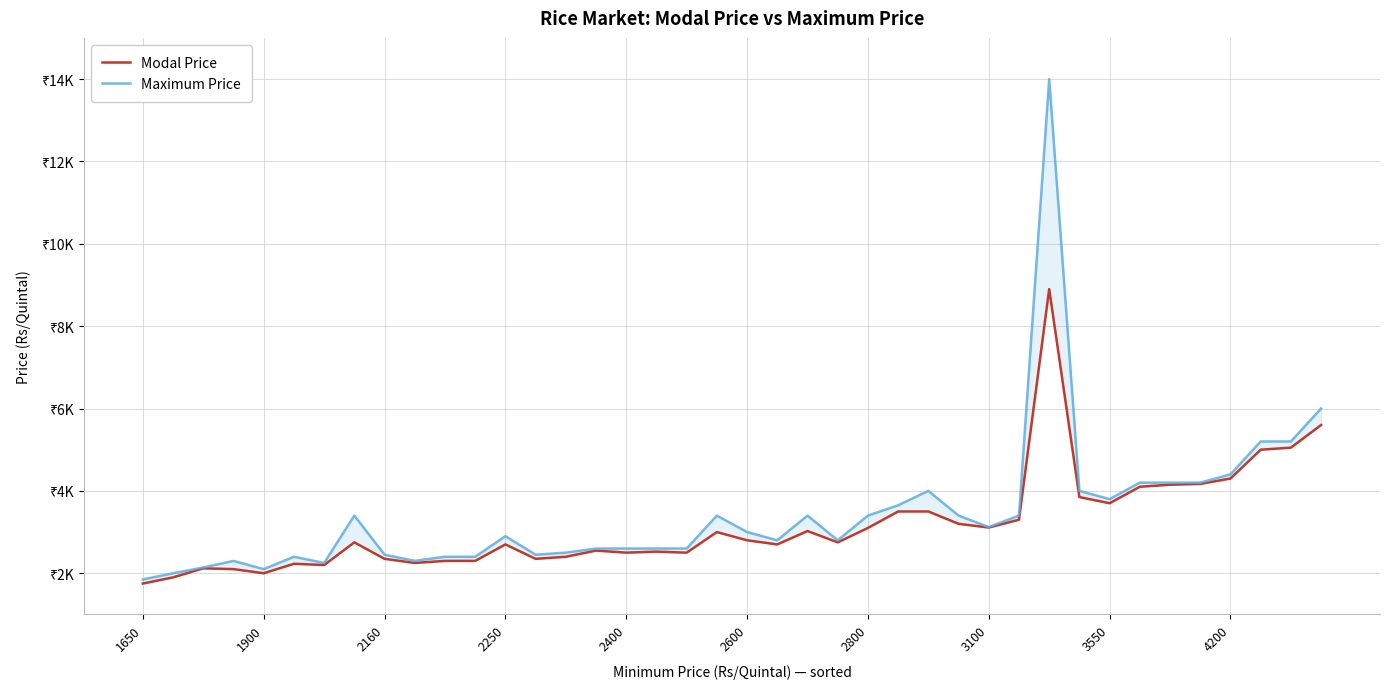

What is the spread (max minus min) of values at 2400?

100